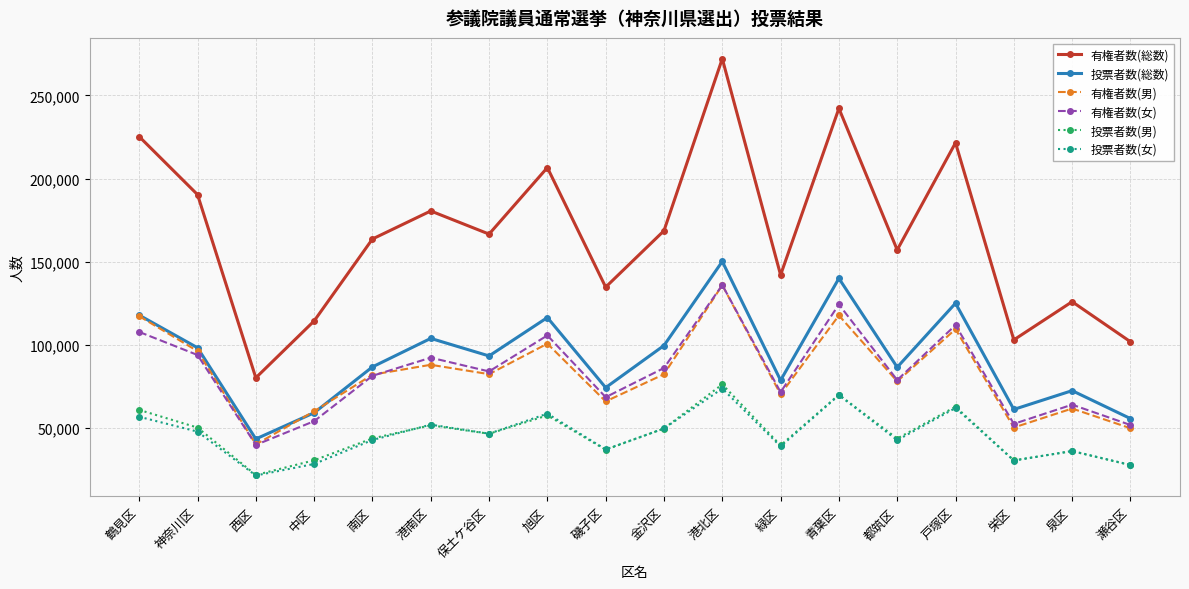

Which series has the widest spread of values?

有権者数(総数)